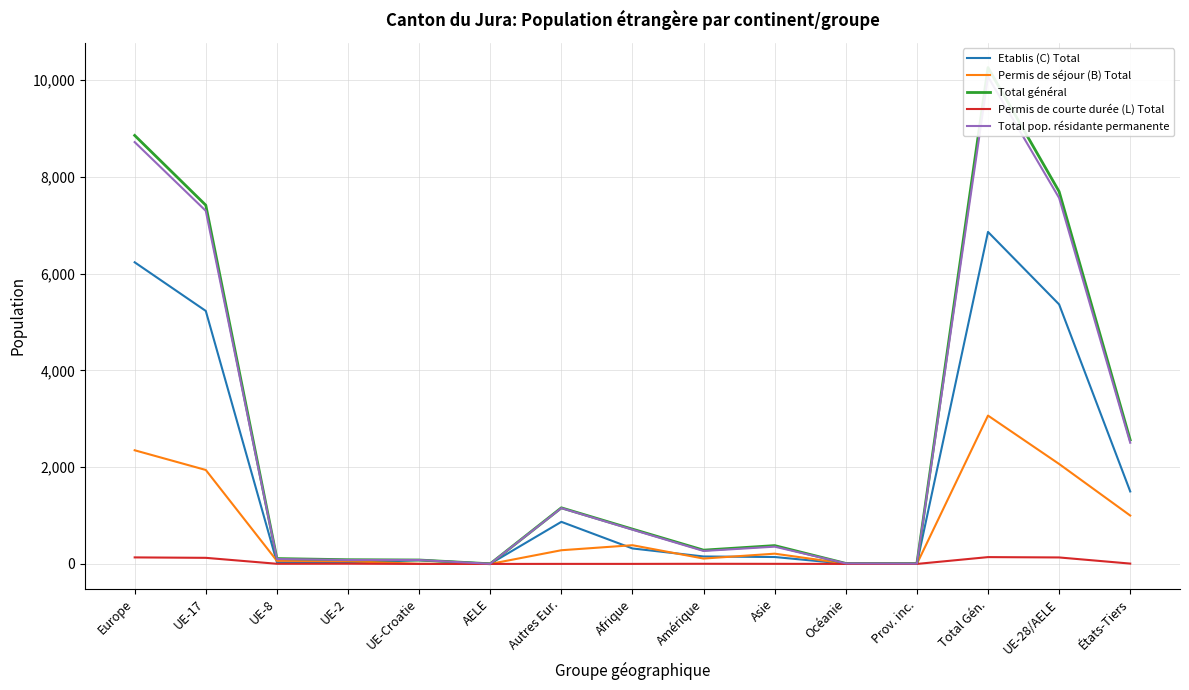

Does the chart have visible grid lines?

Yes